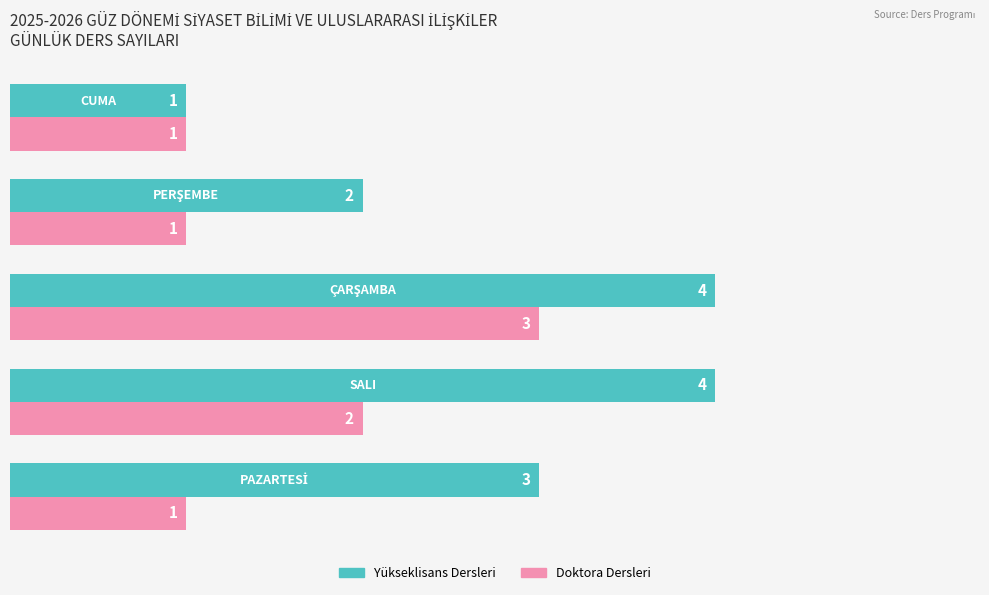

What is the greatest value displayed?

4